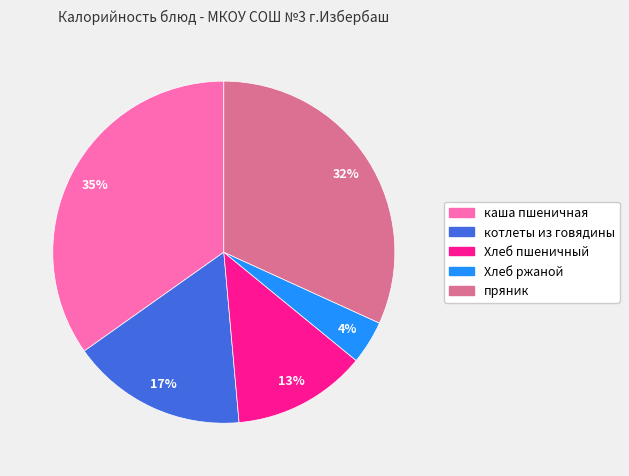

Does каша пшеничная account for over 50% of the chart?

No